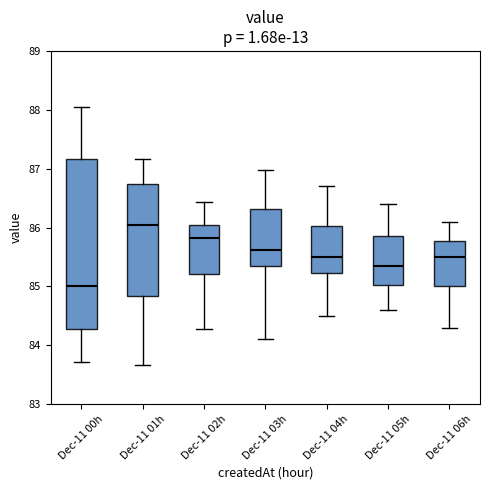

Comparing the boxes themselves (not the whiskers), which one is the tallest?

Dec-11 00h